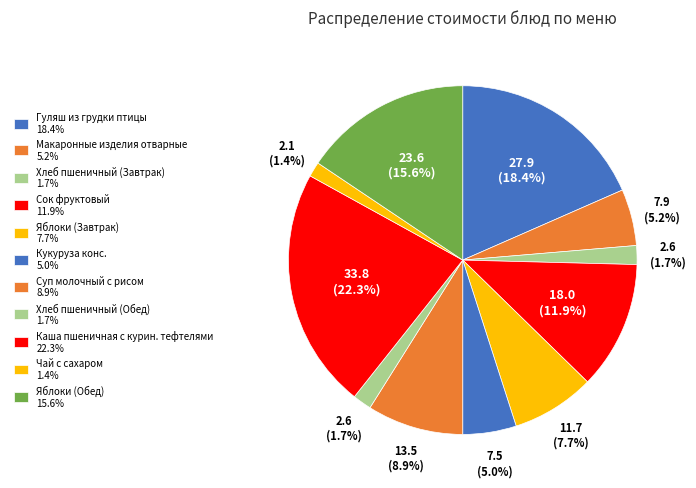

To the nearest percent, what percentage of the pie is Сок фруктовый?

12%